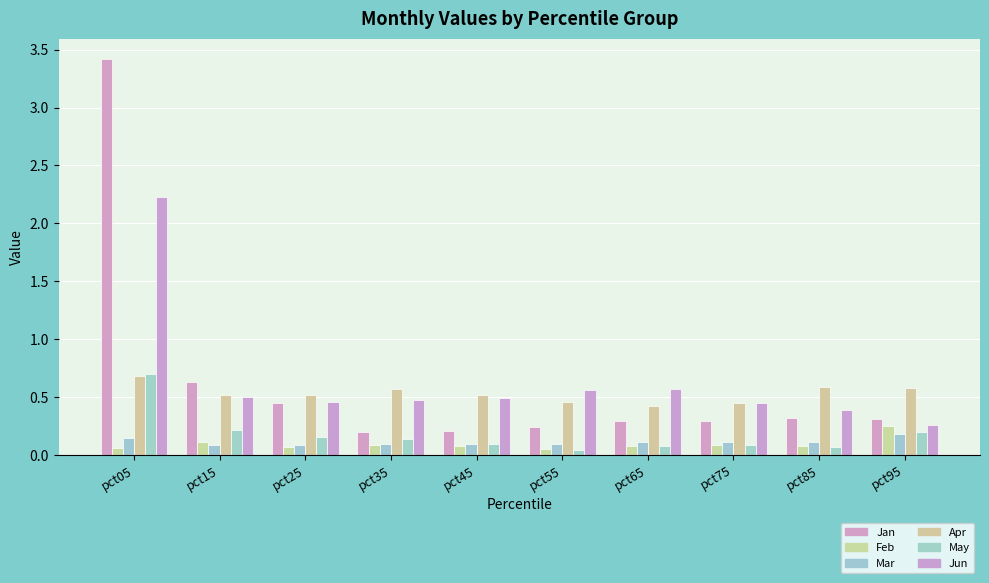

Reading right to left, transcribe all the data shown in this chart.

Jan: pct95=0.3	pct85=0.3	pct75=0.3	pct65=0.3	pct55=0.2	pct45=0.2	pct35=0.2	pct25=0.5	pct15=0.6	pct05=3.4
Feb: pct95=0.3	pct85=0.1	pct75=0.1	pct65=0.1	pct55=0.1	pct45=0.1	pct35=0.1	pct25=0.1	pct15=0.1	pct05=0.1
Mar: pct95=0.2	pct85=0.1	pct75=0.1	pct65=0.1	pct55=0.1	pct45=0.1	pct35=0.1	pct25=0.1	pct15=0.1	pct05=0.1
Apr: pct95=0.6	pct85=0.6	pct75=0.4	pct65=0.4	pct55=0.5	pct45=0.5	pct35=0.6	pct25=0.5	pct15=0.5	pct05=0.7
May: pct95=0.2	pct85=0.1	pct75=0.1	pct65=0.1	pct55=0.0	pct45=0.1	pct35=0.1	pct25=0.2	pct15=0.2	pct05=0.7
Jun: pct95=0.3	pct85=0.4	pct75=0.4	pct65=0.6	pct55=0.6	pct45=0.5	pct35=0.5	pct25=0.5	pct15=0.5	pct05=2.2